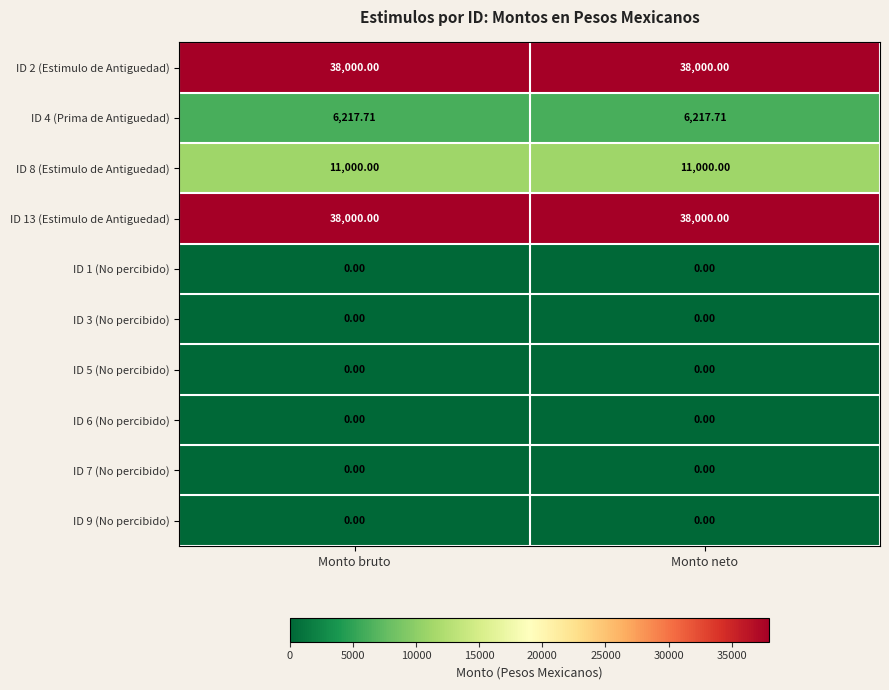

Count the number of data series in this chart.

10